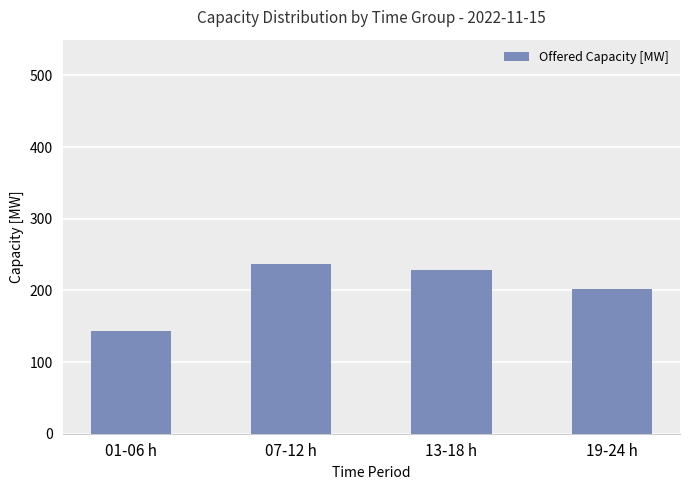

Rank the categories by value from lowest to highest.

01-06 h, 19-24 h, 13-18 h, 07-12 h